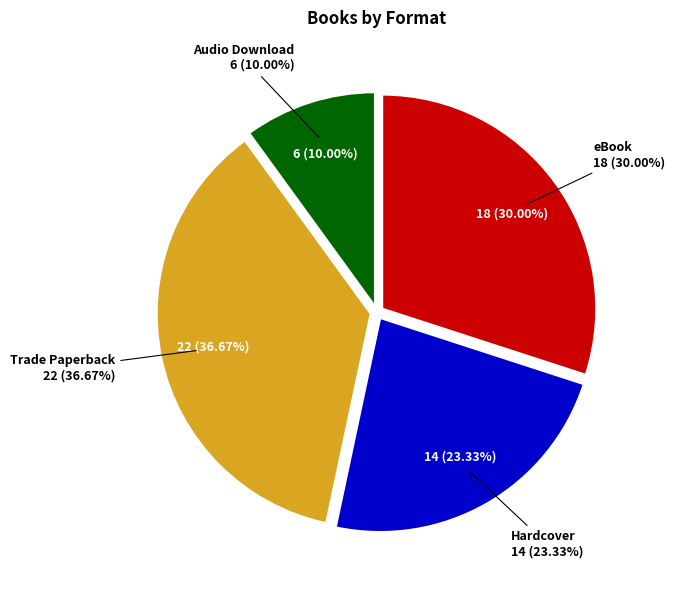

Is there a majority slice in this chart?

No